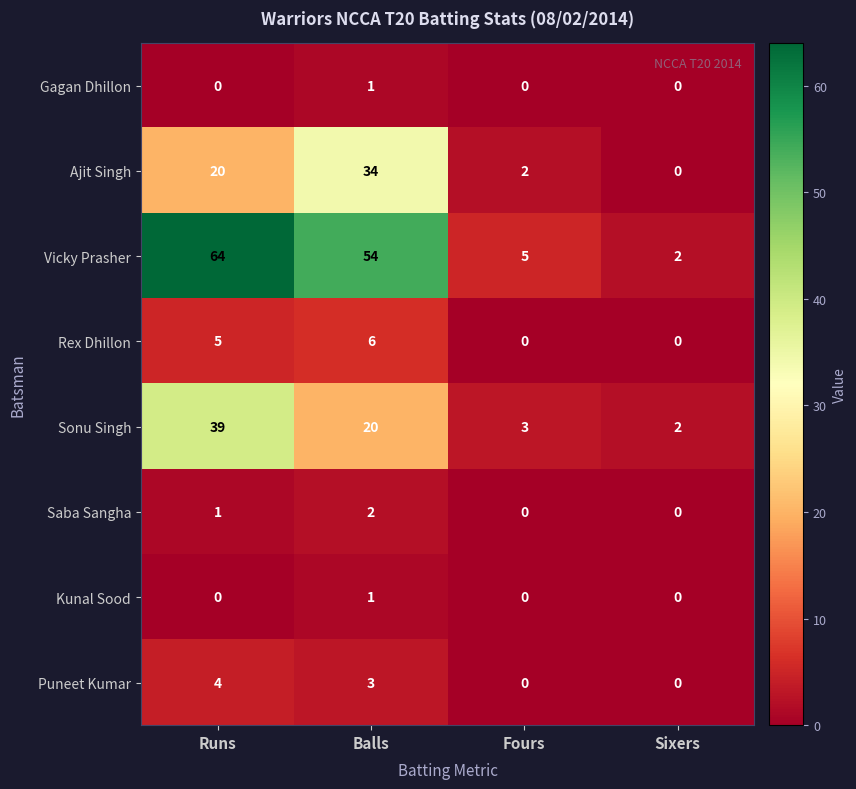

What is the sum of all Saba Sangha values?

3